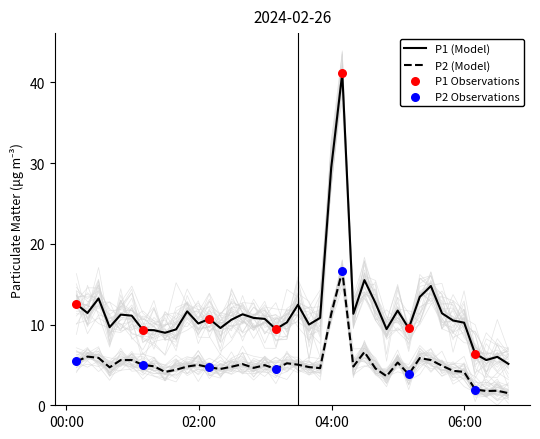

Which series contains the lowest Y value?

P2